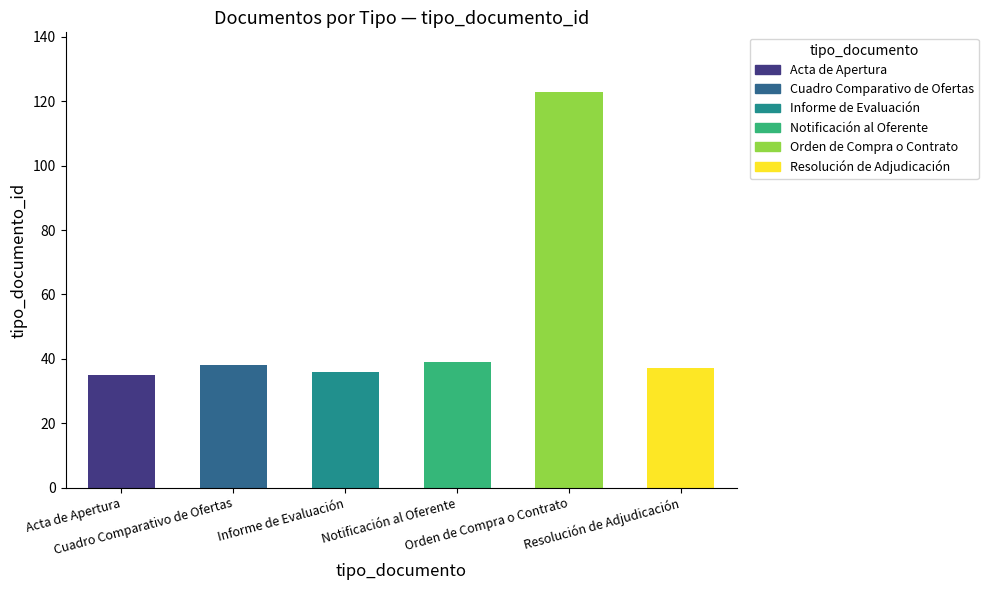

The chart shows a value of 123 at Orden de Compra o Contrato. True or false?

True